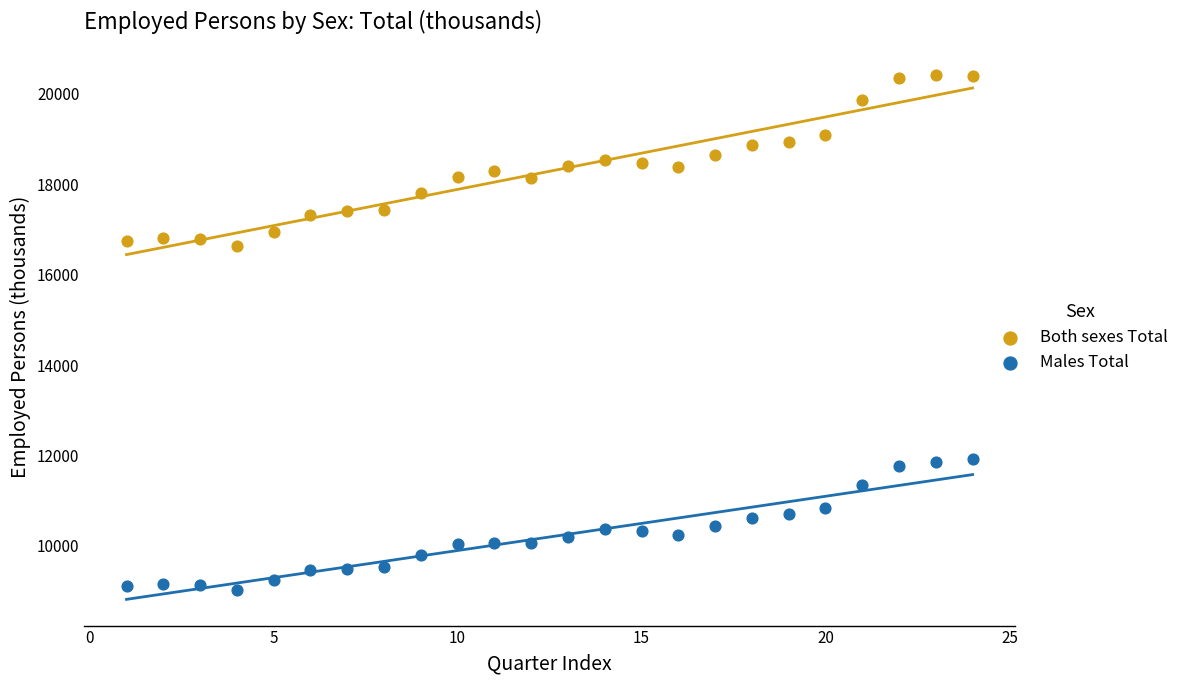

Across all data points, what is the range of Y values (max minus min)?

11388.0